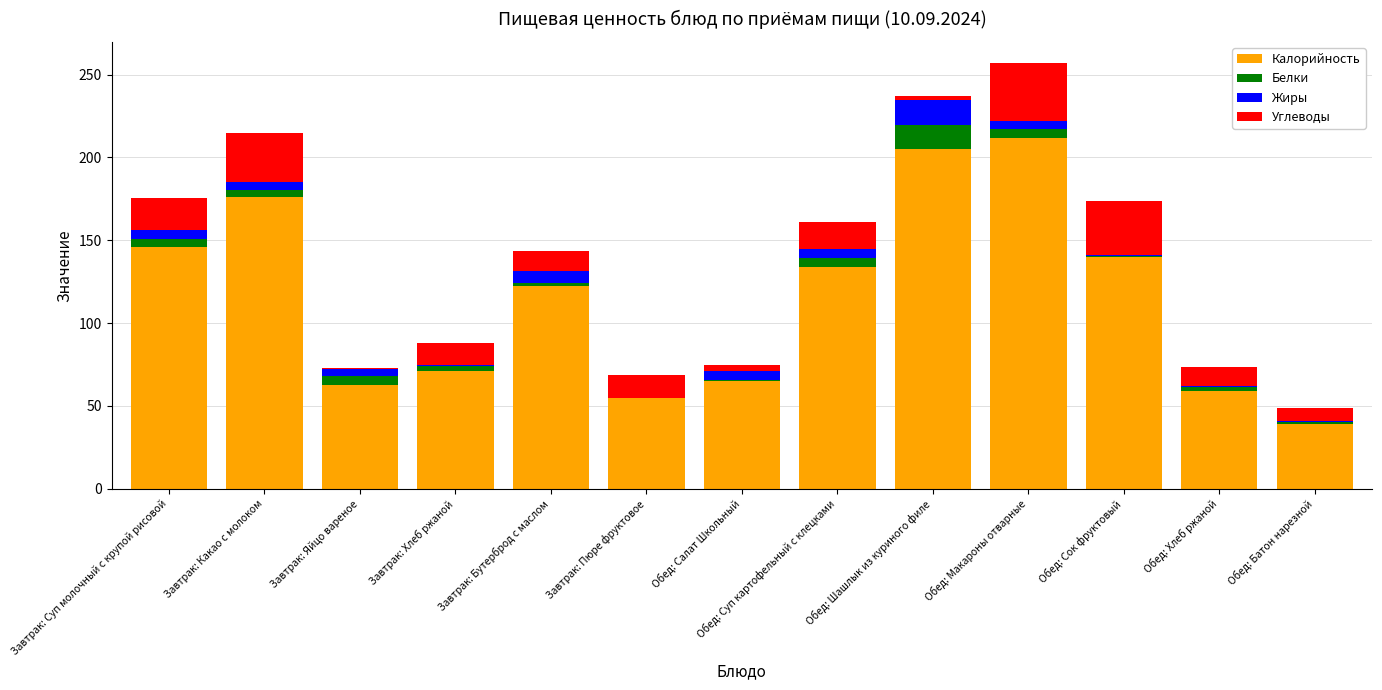

The Калорийность series shows 62.8 at Завтрак: Яйцо вареное. True or false?

True